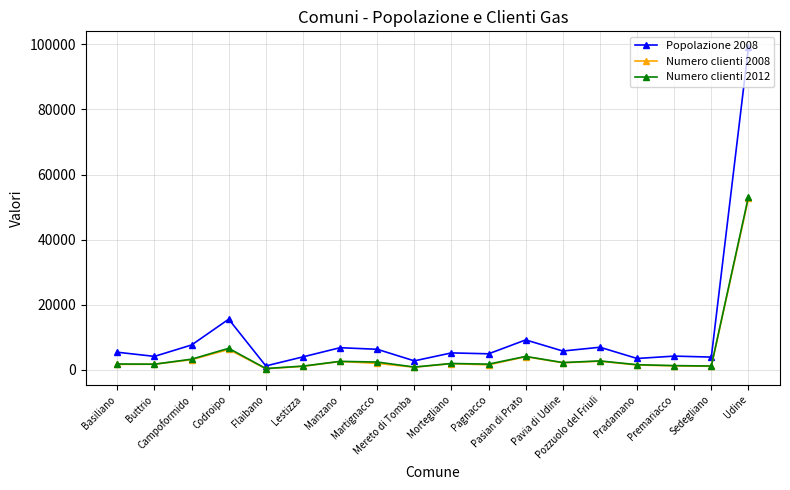

What is the difference between the maximum and second lowest values in the Numero clienti 2008 series?

51870